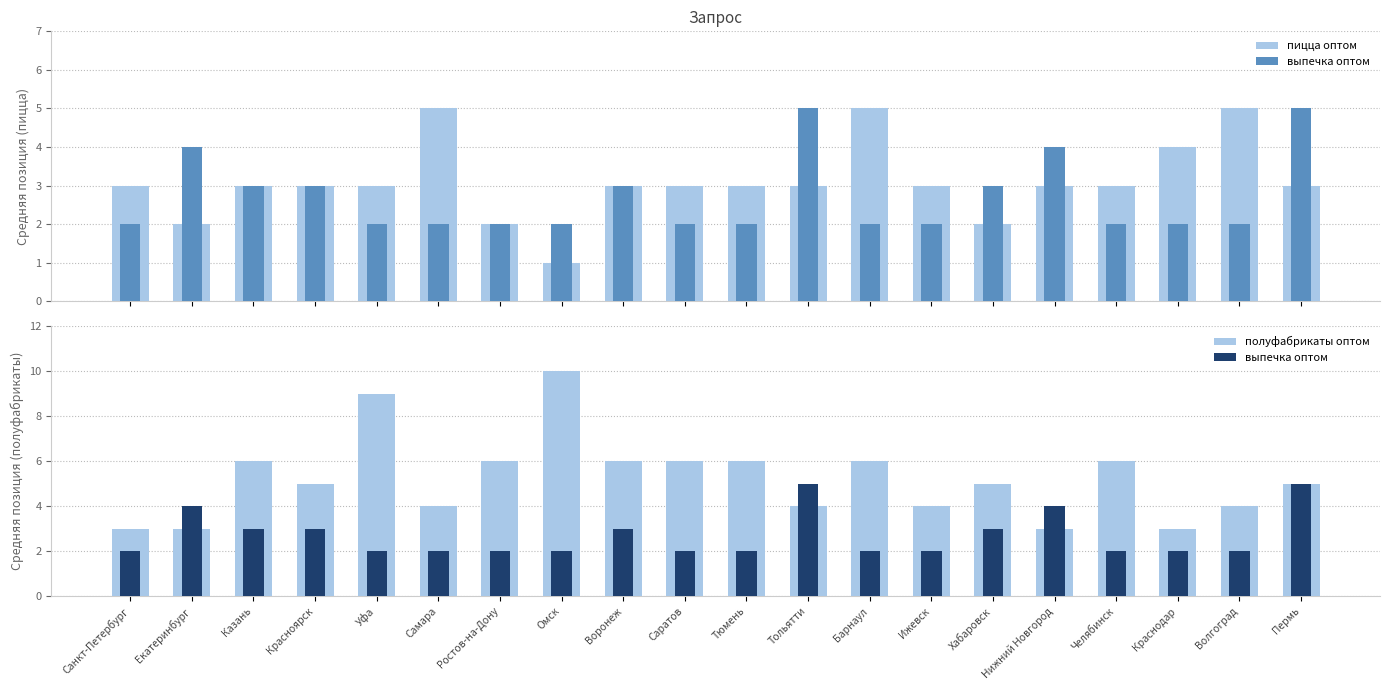

Which series has the largest range (max minus min)?

полуфабрикаты оптом